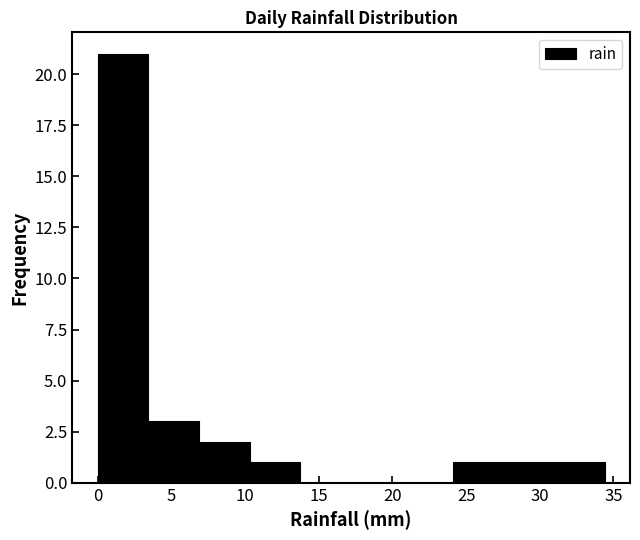

Which range on the x-axis has the tallest bar?

0.0 to 3.5